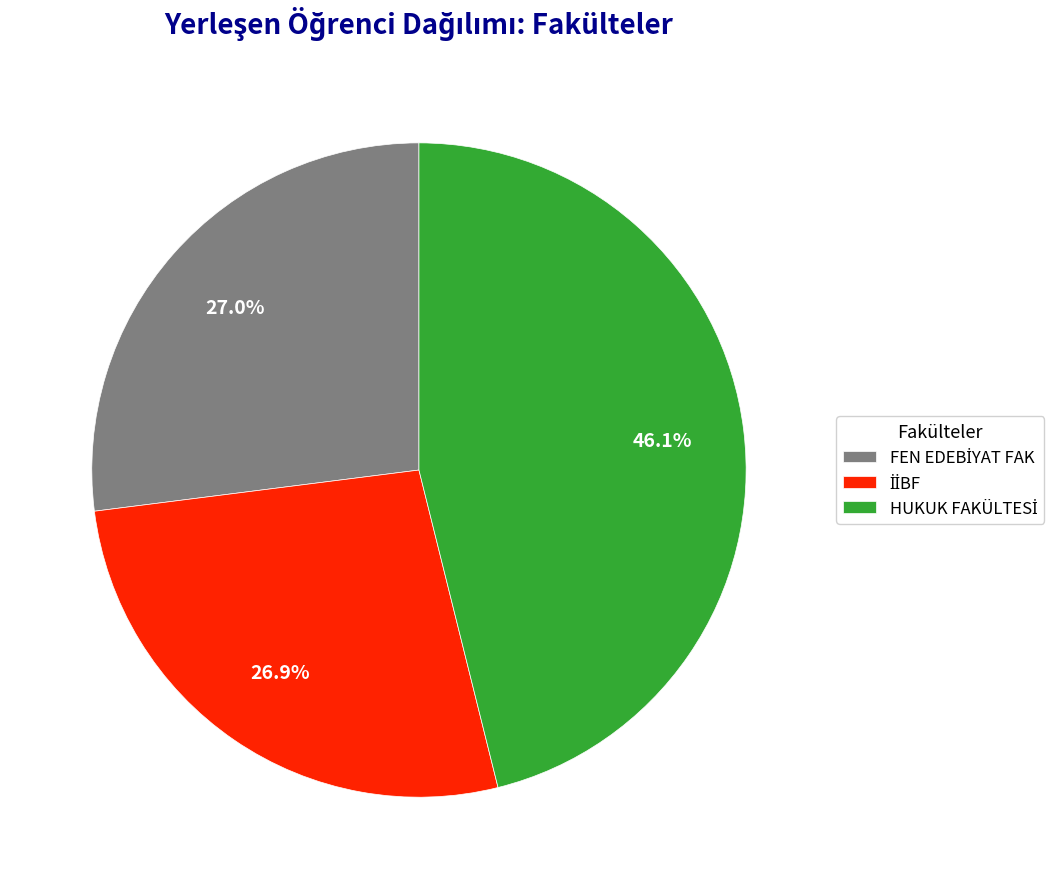

Is there any slice that represents more than half of the pie?

No